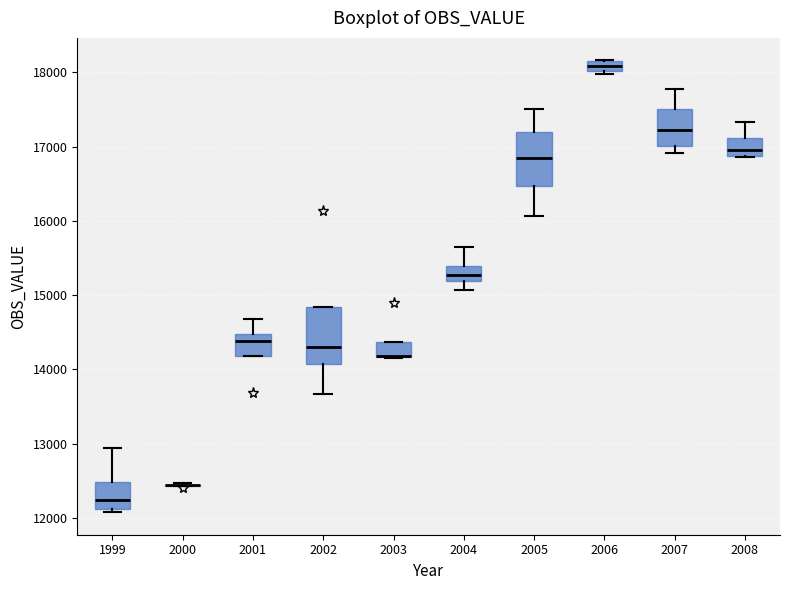

Where is the lower edge of the box at x = 2005 on the y-axis? The values are not printed on the chart, so give them approximately, as read against the axis.

16500